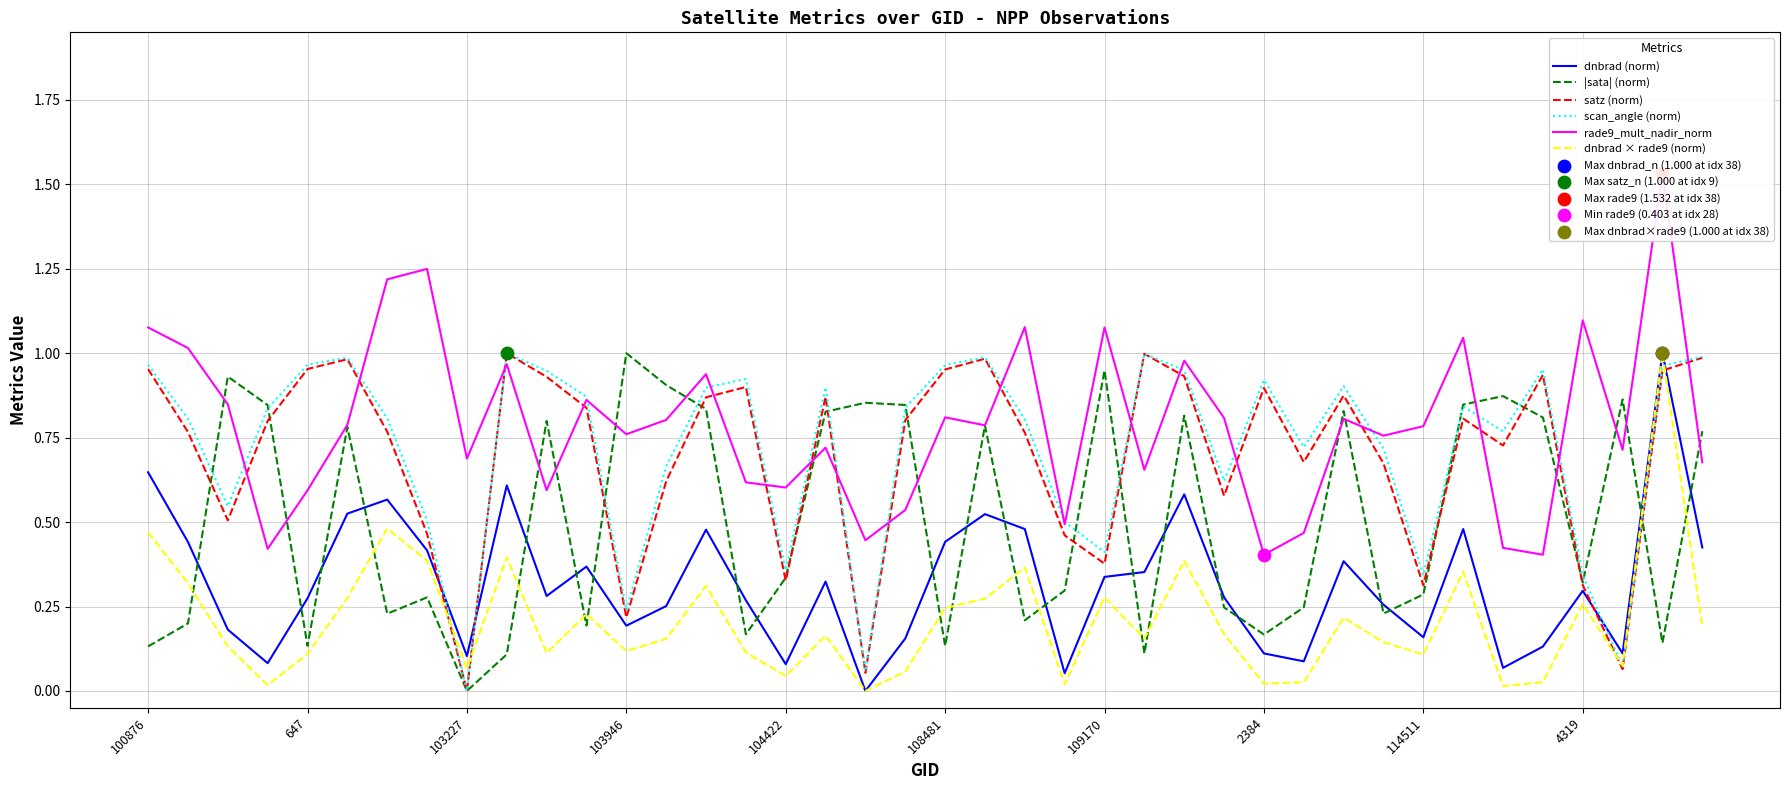

What is the total value across all series at 114511?

2.0